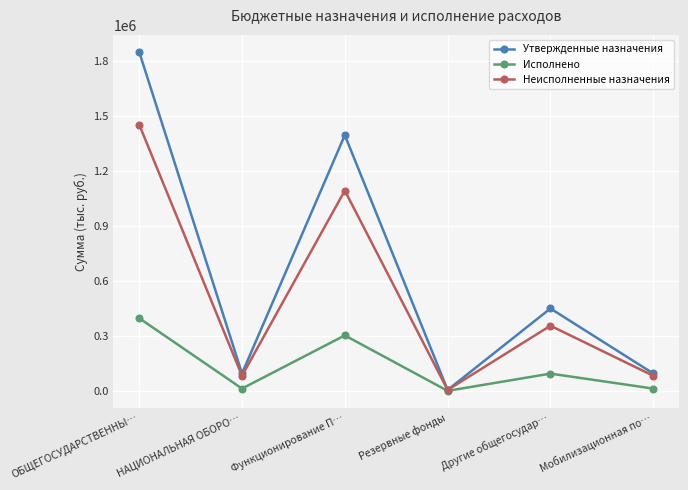

What is the sum of the Неисполненные назначения values at НАЦИОНАЛЬНАЯ ОБОРО… and Резервные фонды?

87425.2